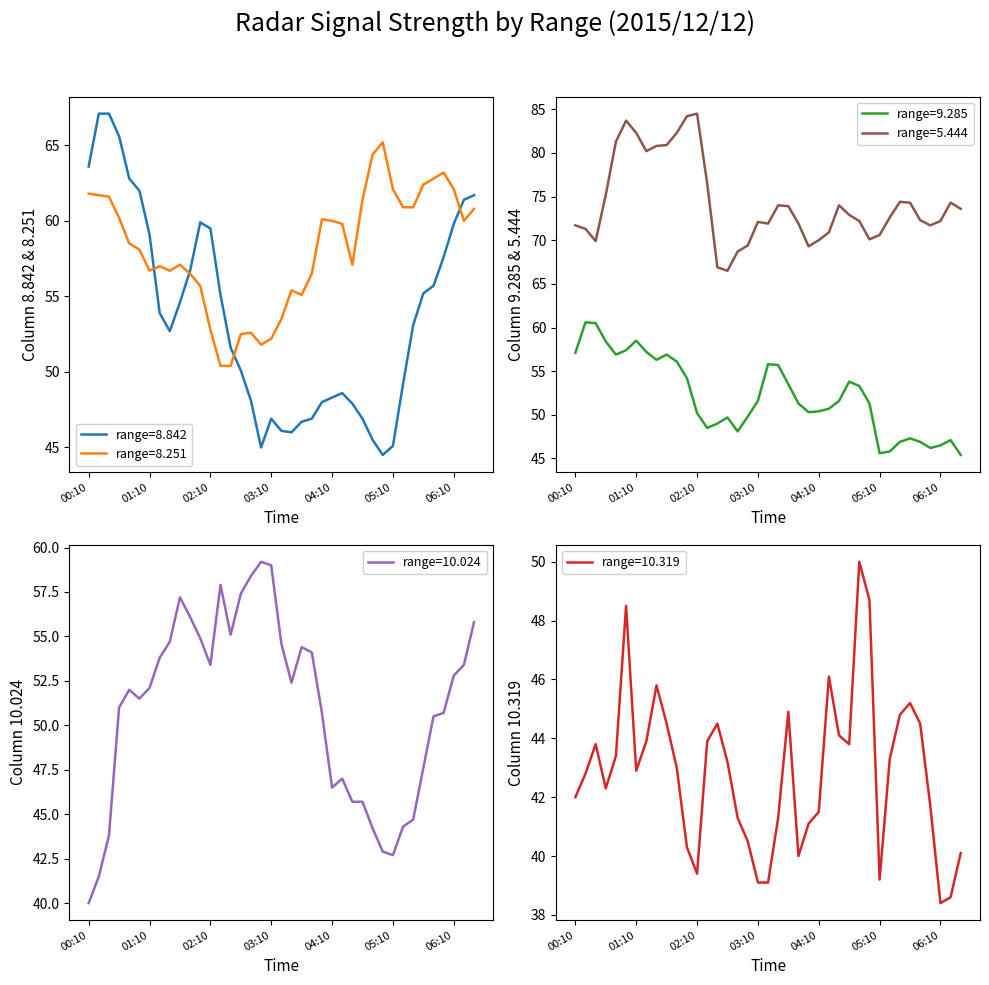

At which category does 10.319 reach its first local peak?

2015/12/12 00:30